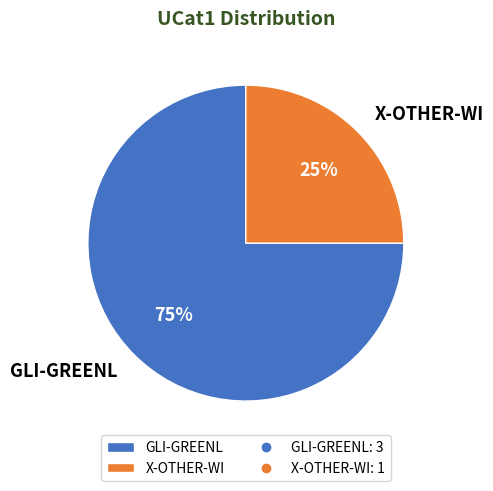

True or false: X-OTHER-WI accounts for 25% of the total.

True